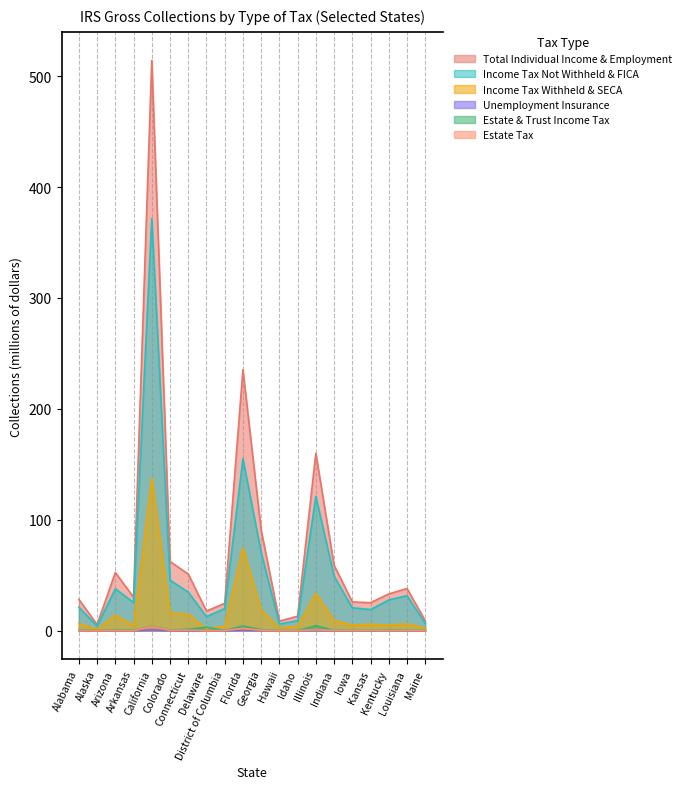

What is the total value across all series at Maine?

18.3